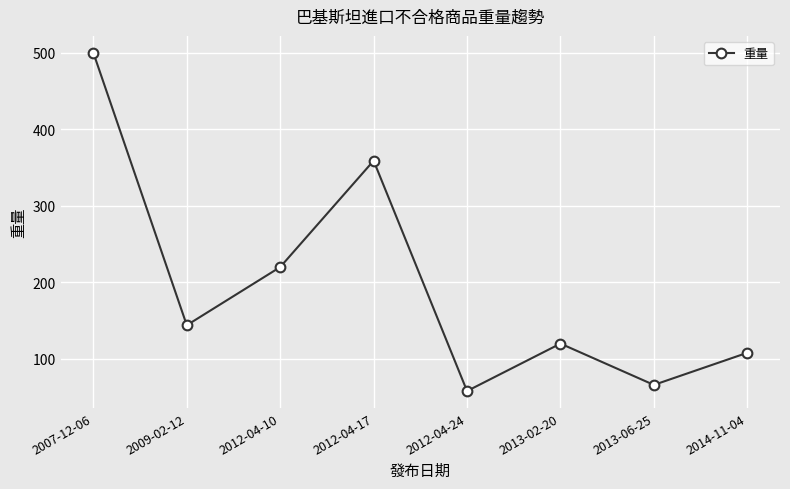

What position from the left is 2013-02-20?

6